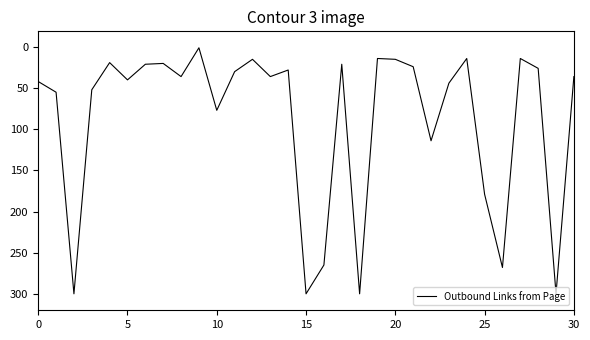

What is the greatest value displayed?

300